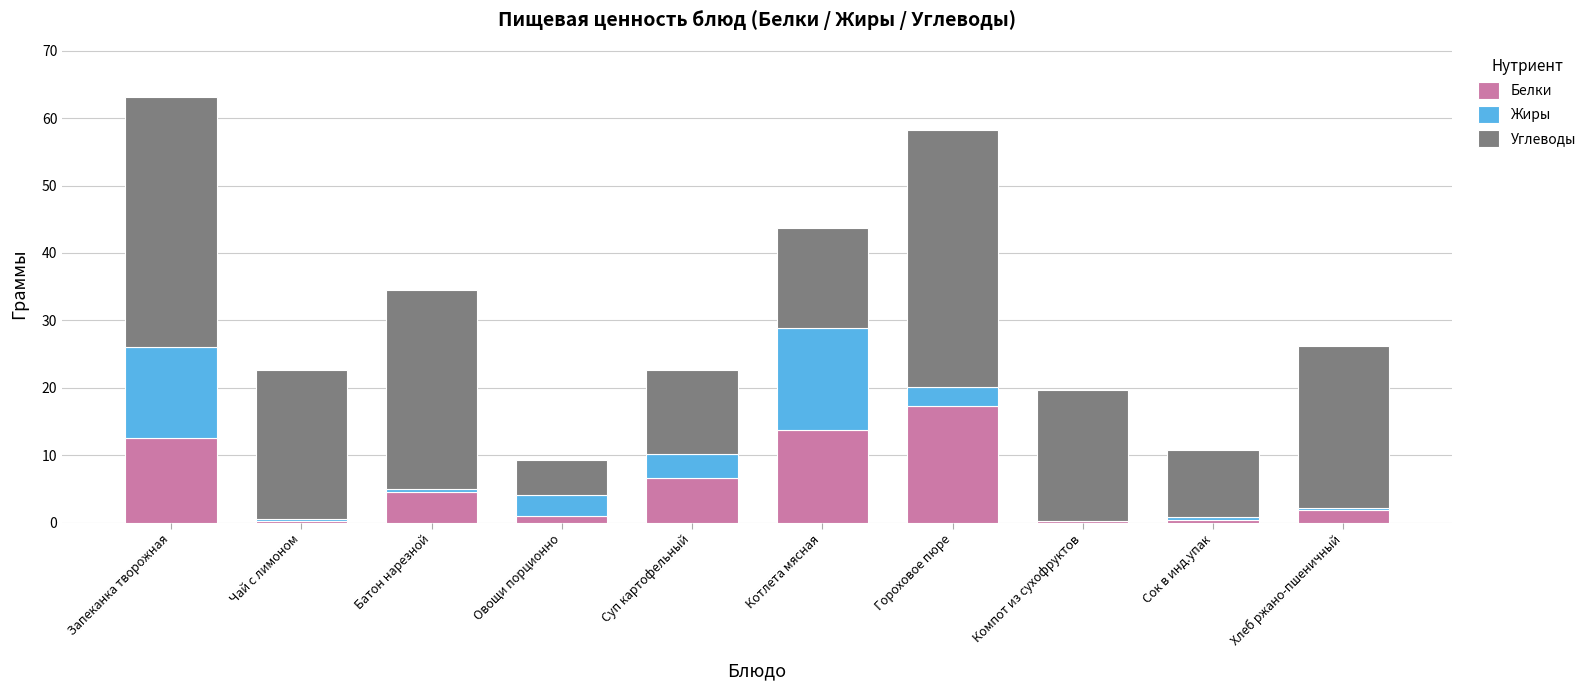

At which category is the sum across all series the highest?

Запеканка творожная